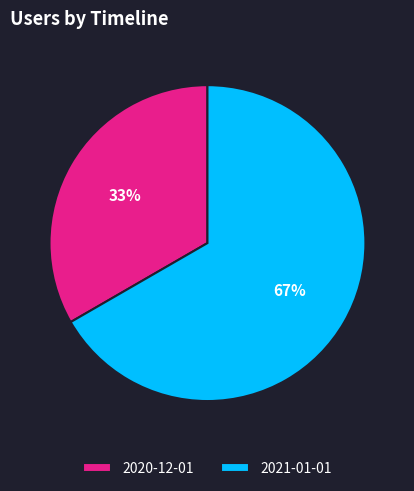

What percentage is the 2021-01-01 slice, to the nearest percent?

67%